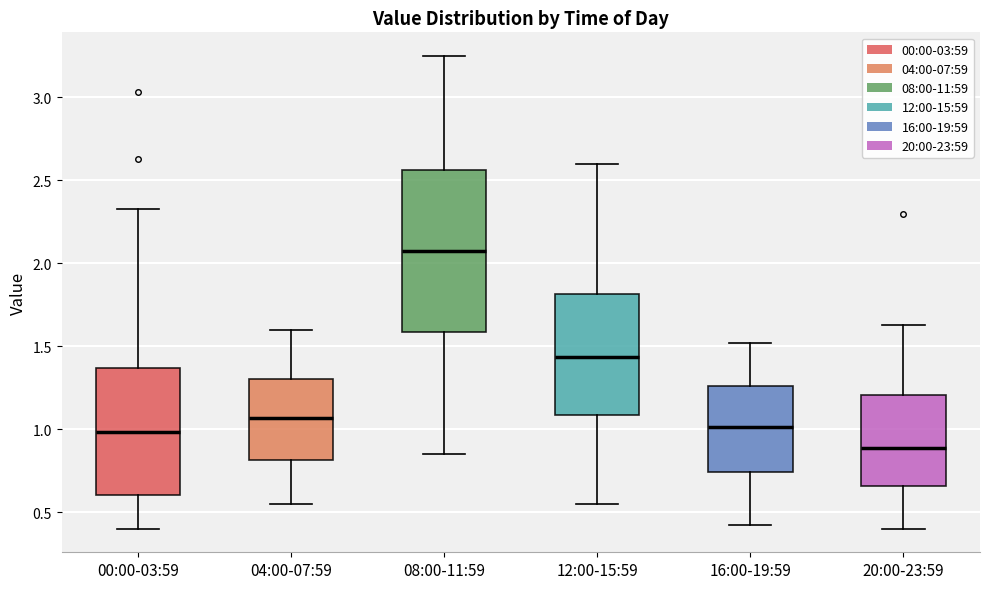

Reading left to right, transcribe this box plot: for each box, give where its median line is, the range the box spans, and where its two whiskers end, as read against the y-axis. The values are not printed on the chart, so give them approximately, as read against the axis.

00:00-03:59: median 1.00, box 0.60 to 1.35, whiskers 0.40 to 2.35
04:00-07:59: median 1.05, box 0.80 to 1.30, whiskers 0.55 to 1.60
08:00-11:59: median 2.10, box 1.60 to 2.55, whiskers 0.85 to 3.25
12:00-15:59: median 1.45, box 1.10 to 1.80, whiskers 0.55 to 2.60
16:00-19:59: median 1.00, box 0.75 to 1.25, whiskers 0.40 to 1.50
20:00-23:59: median 0.90, box 0.65 to 1.20, whiskers 0.40 to 1.65